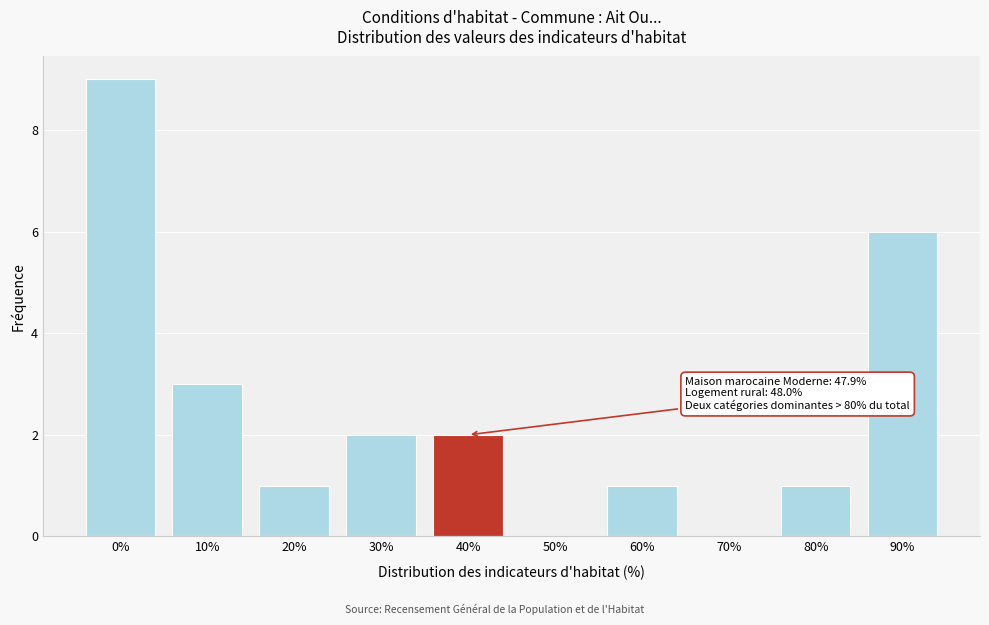

Reading left to right, transcribe all the data shown in this chart.

0%=9	10%=3	20%=1	30%=2	40%=2	50%=0	60%=1	70%=0	80%=1	90%=6